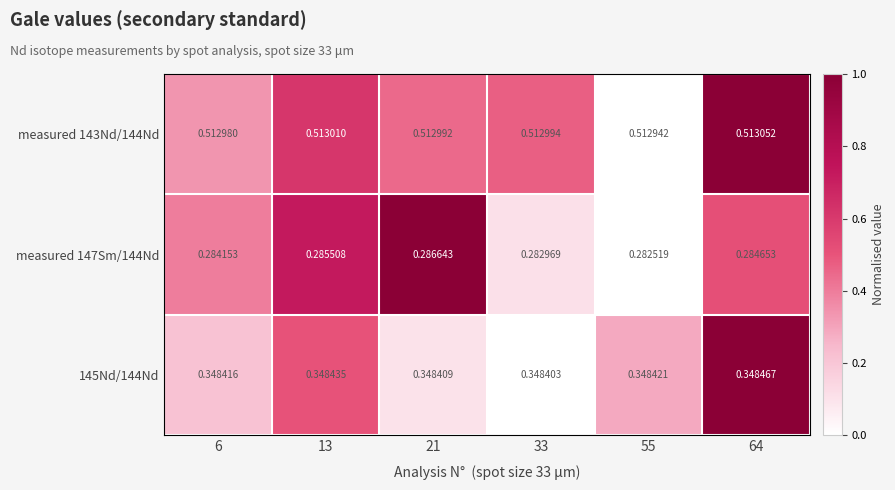

Rank the series at 6 from highest to lowest value.

measured 143Nd/144Nd, 145Nd/144Nd, measured 147Sm/144Nd